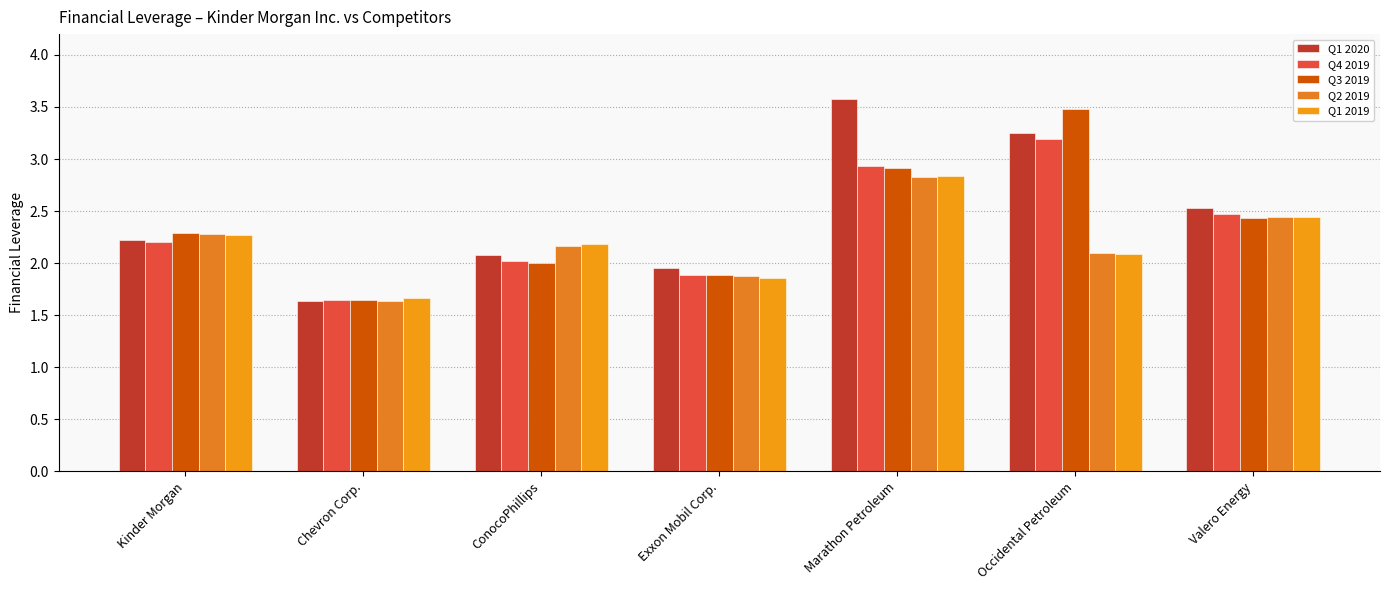

What is the difference between the second highest and second lowest values in the Q2 2019 series?

0.6